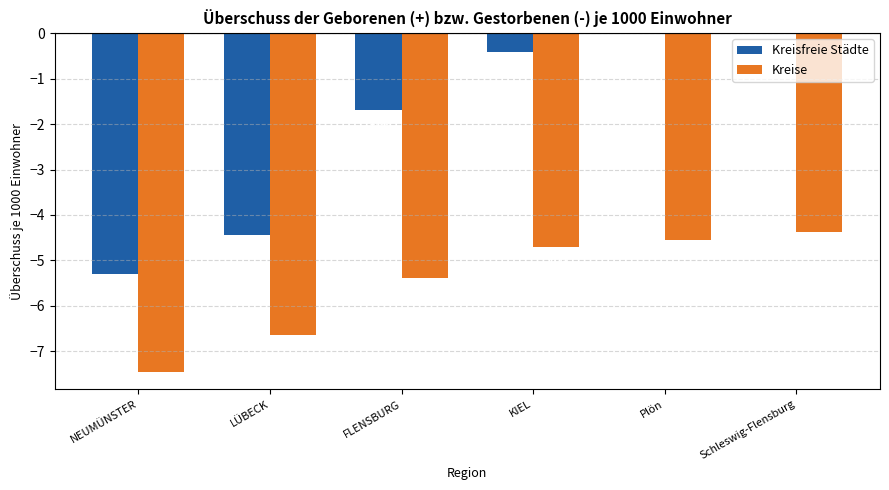

Does the chart contain stacked bars?

No